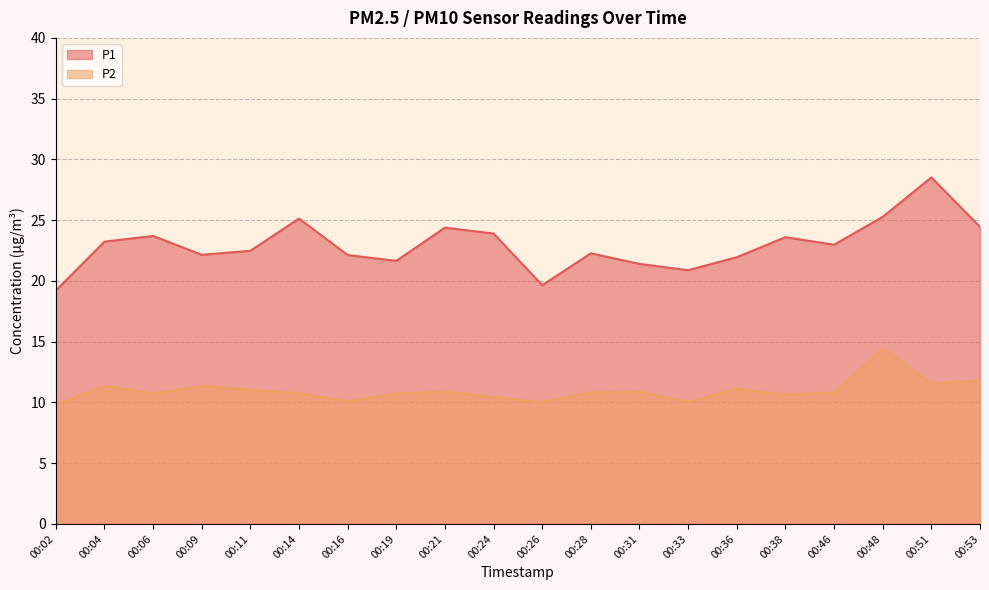

How many interior local peaks does the P2 series have?

6